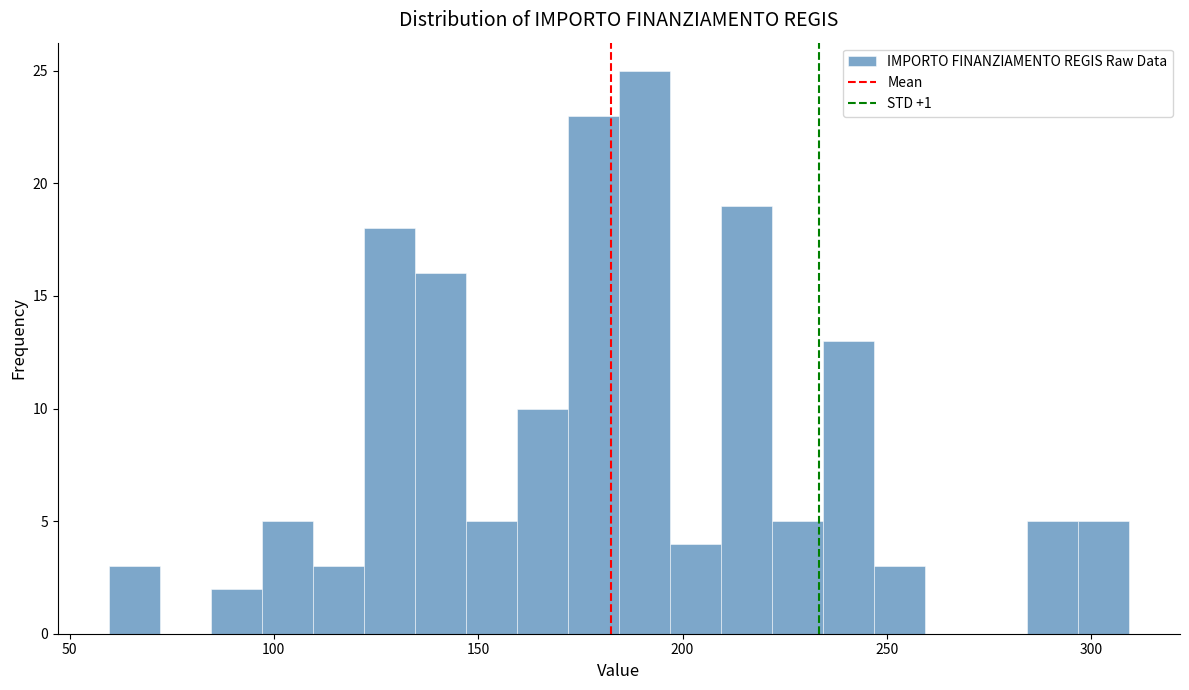

Around what value on the x-axis is the tallest bar? Give the approximate position of its centre, as read against the axis.

190